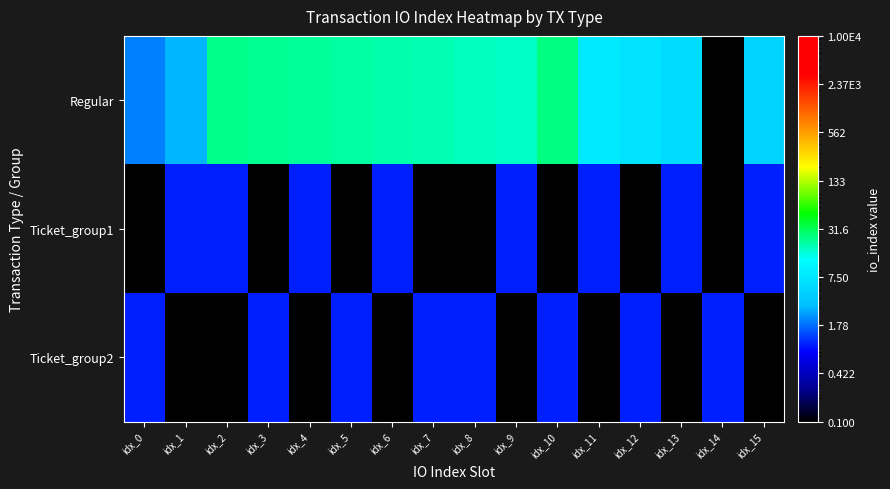

At how many categories does at least one series exceed 14?

9